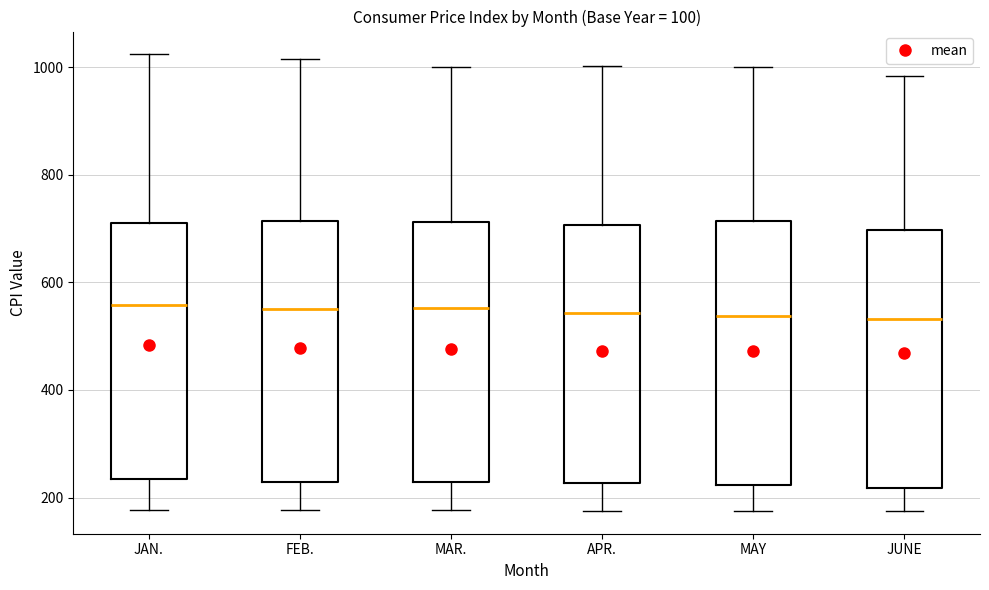

Reading left to right, transcribe this box plot: for each box, give where its median line is, the range the box spans, and where its two whiskers end, as read against the y-axis. The values are not printed on the chart, so give them approximately, as read against the axis.

JAN.: median 560, box 240 to 700, whiskers 180 to 1020
FEB.: median 560, box 220 to 720, whiskers 180 to 1020
MAR.: median 560, box 220 to 720, whiskers 180 to 1000
APR.: median 540, box 220 to 700, whiskers 180 to 1000
MAY: median 540, box 220 to 720, whiskers 180 to 1000
JUNE: median 540, box 220 to 700, whiskers 180 to 980